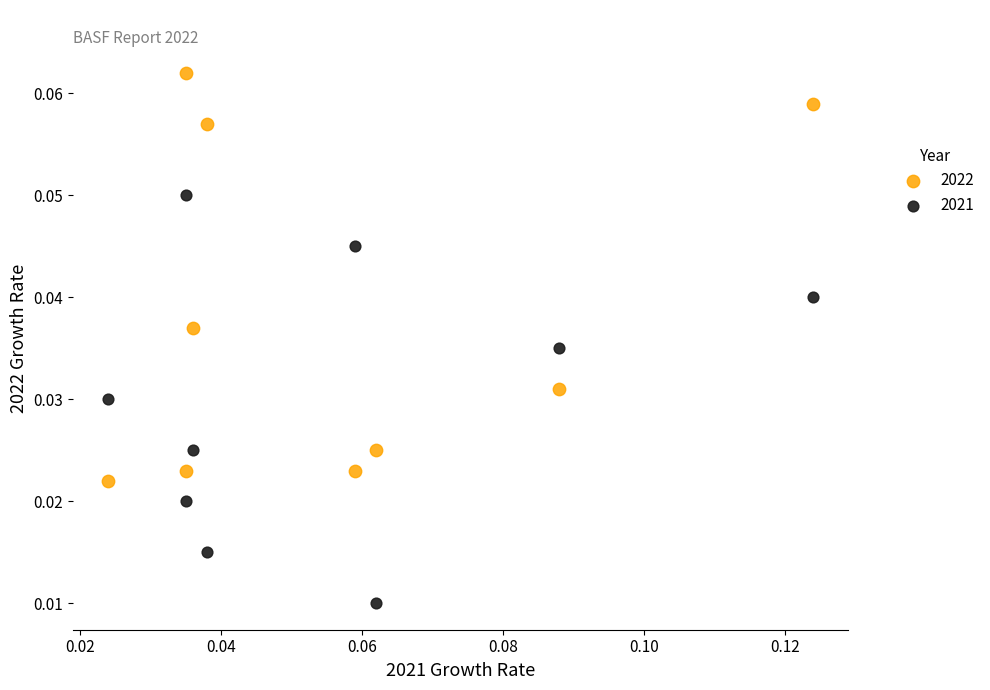

Which series contains the lowest Y value?

2021